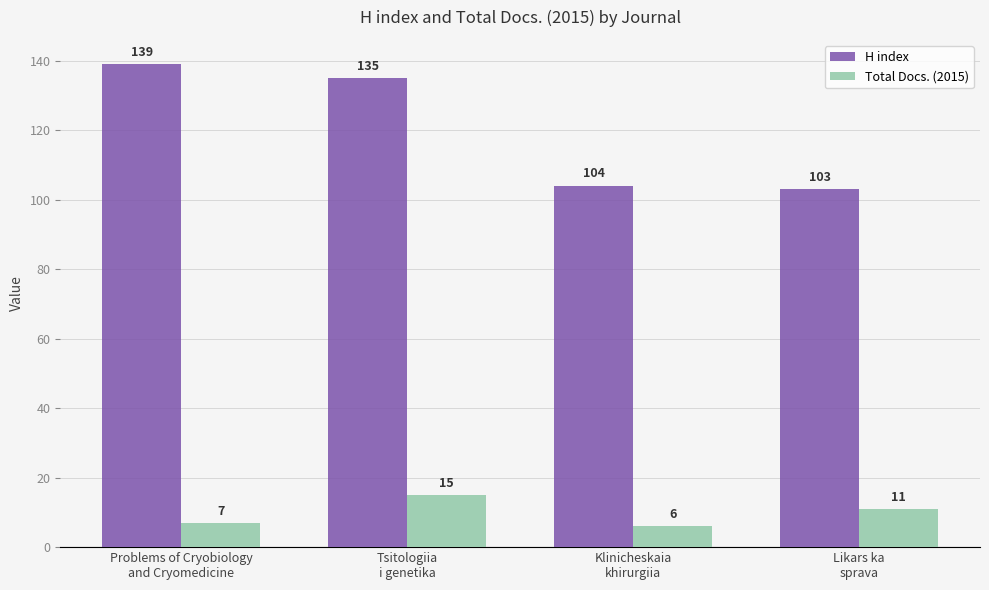

Which series has the widest spread of values?

H index